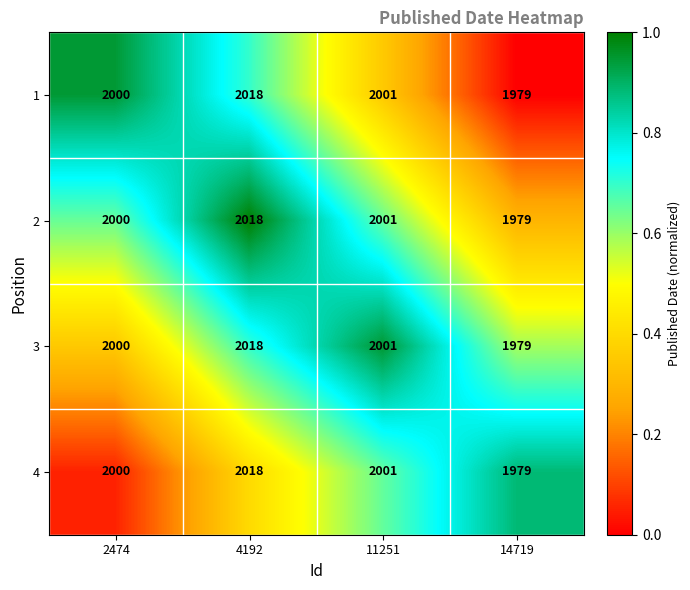

Is the value of 4 at 14719 greater than the value of 3 at 2474?

No